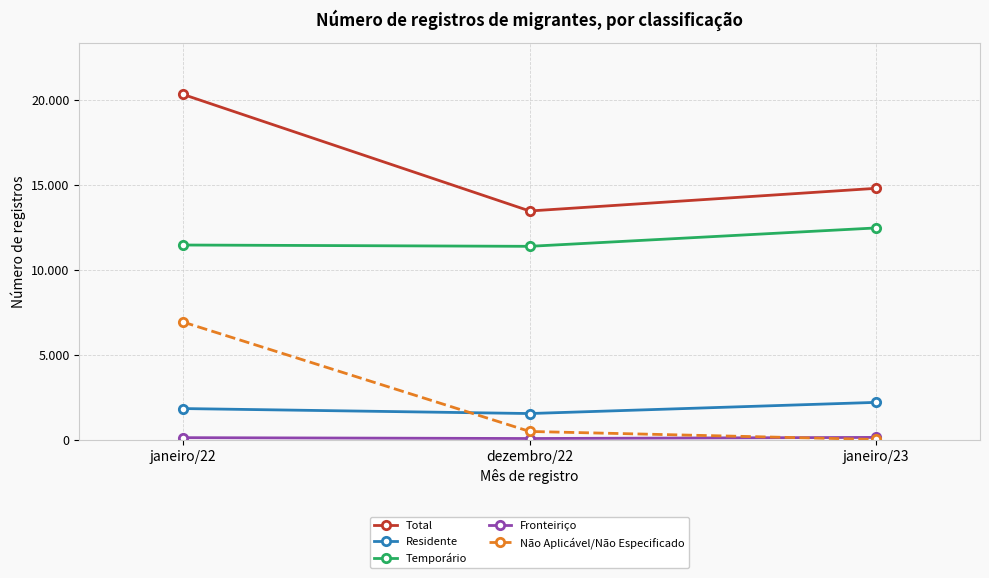

List the labels in order of Temporário value, largest first.

janeiro/23, janeiro/22, dezembro/22